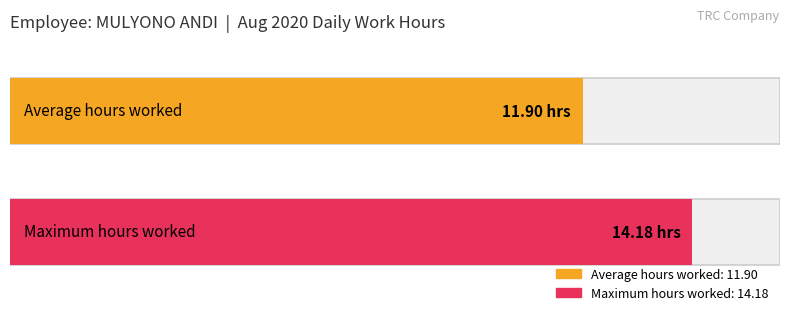

The value at 7 is 4.5. True or false?

False